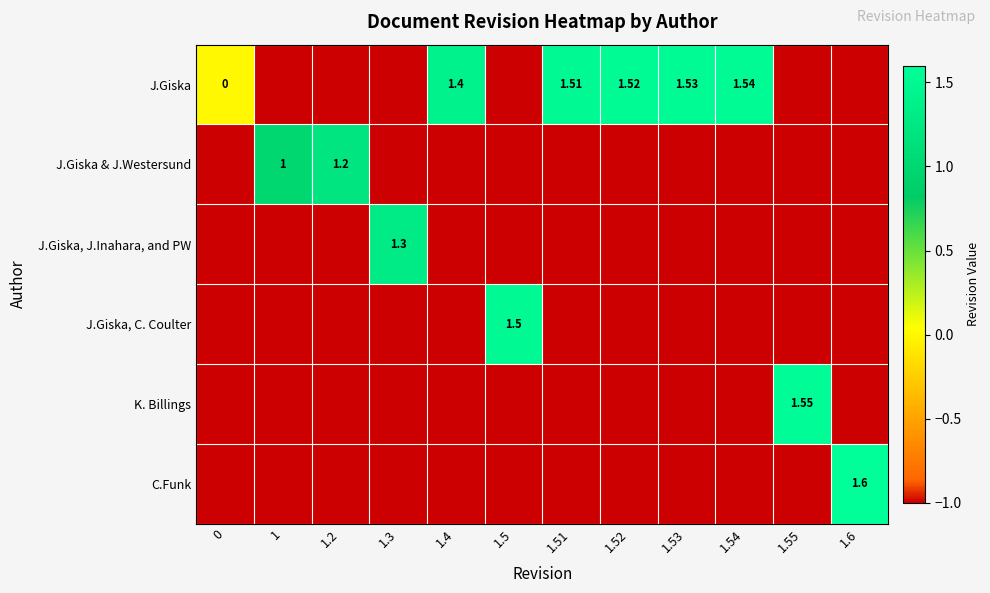

At how many categories does at least one series exceed 0?

11